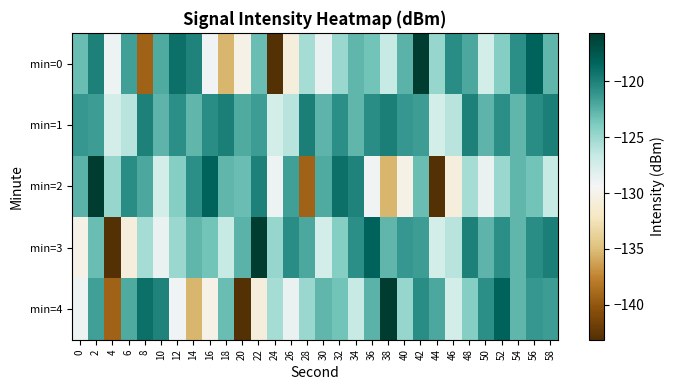

Count the number of categories in the chart.

30